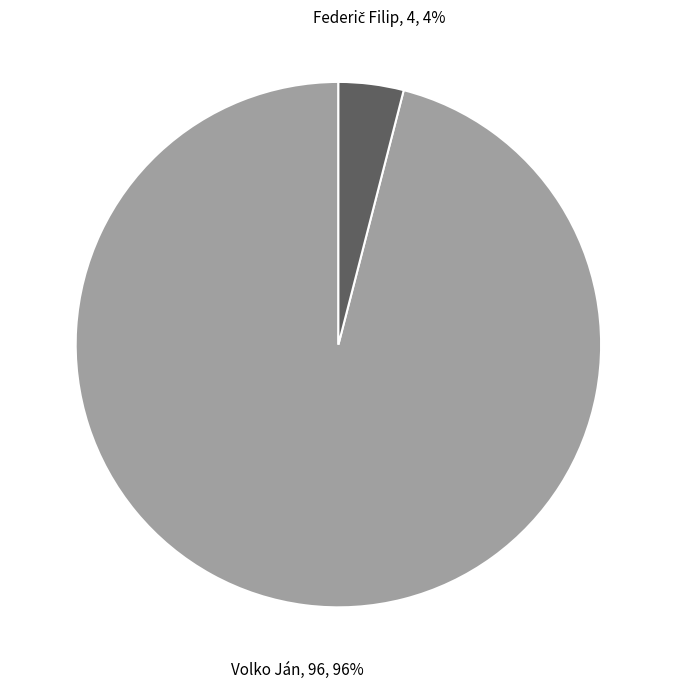

Count the number of slices in the pie.

2